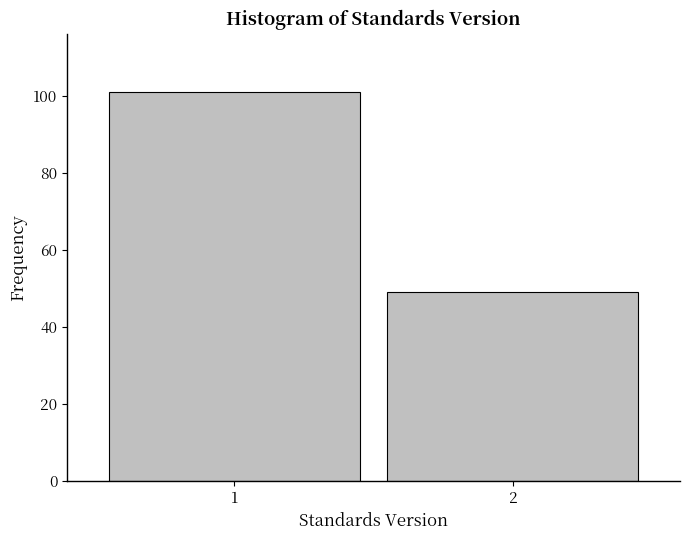

Reading left to right, list all the values displayed in this chart.

1=101	2=49